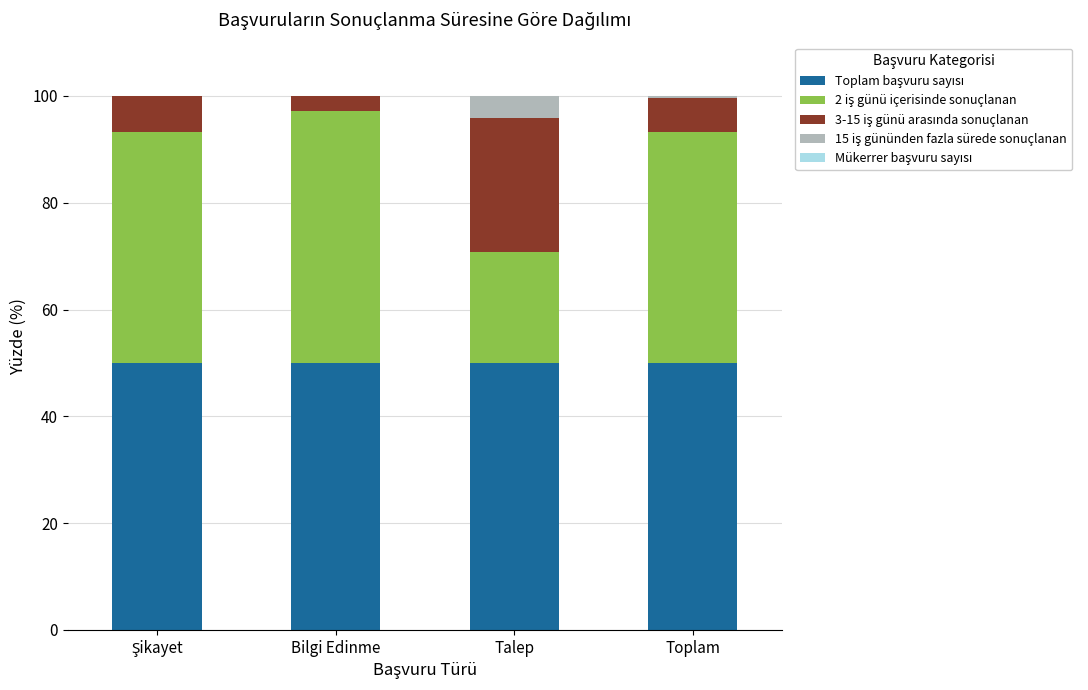

What is the total value across all series at Talep?

100.0